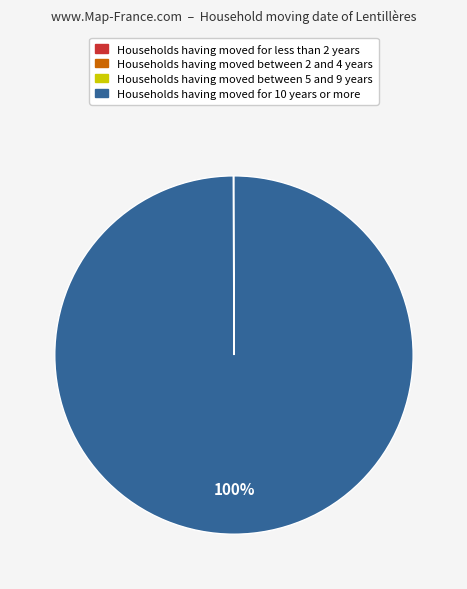

To the nearest percent, what is the difference between the largest and smallest slice percentages?

100%